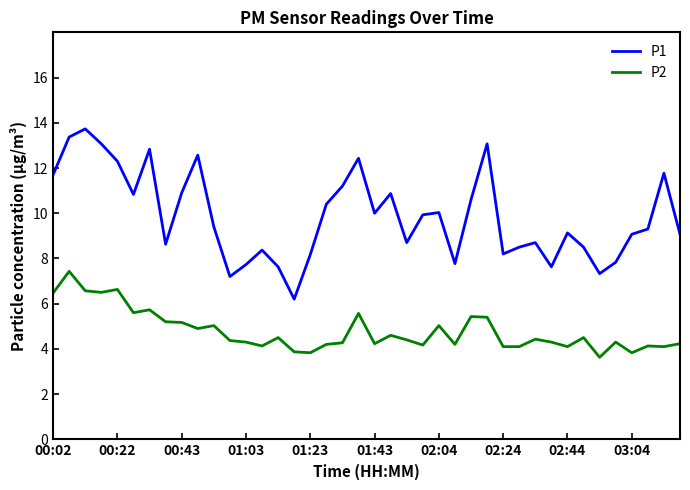

How many lines are shown in the chart?

2